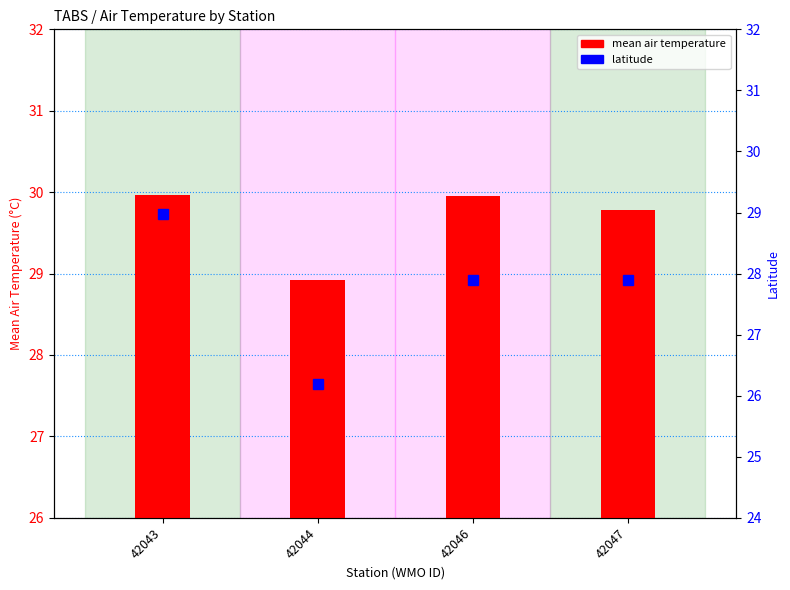

Read the latitude value at 42046.

27.9